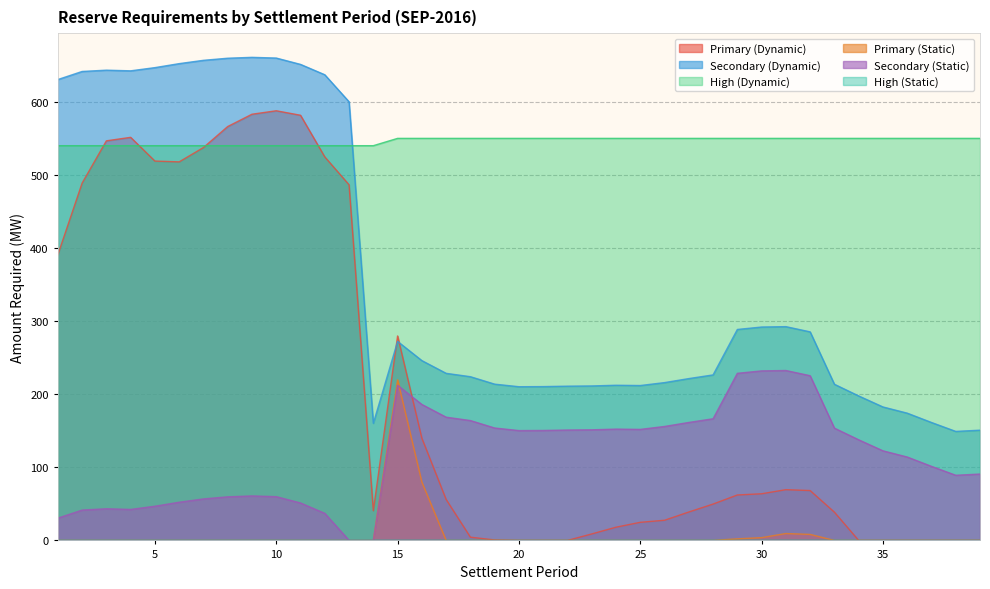

Which series has the widest spread of values?

Primary (Dynamic)